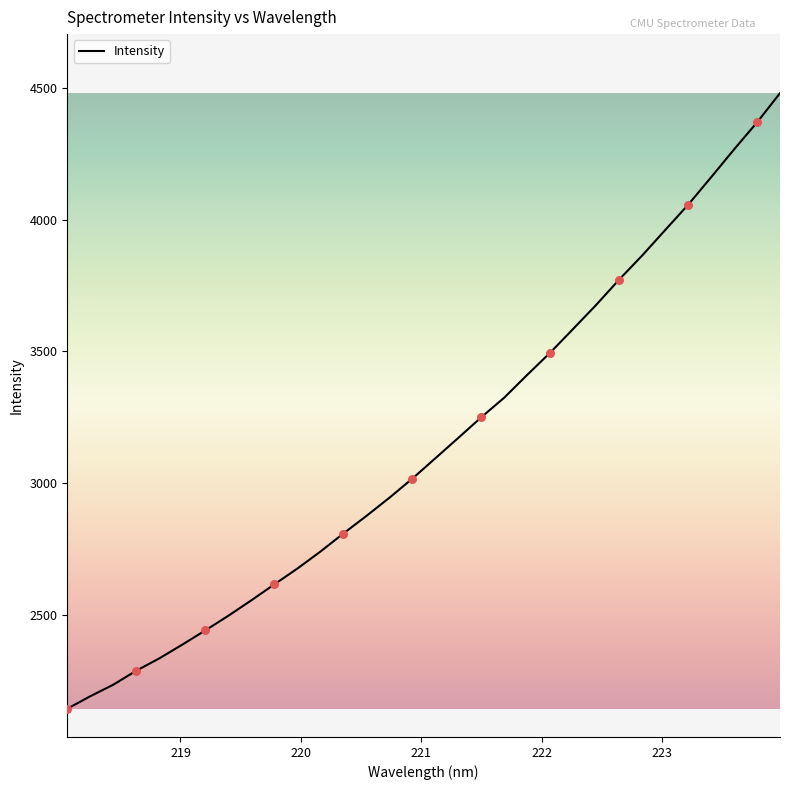

Is this an area chart (filled region under the line)?

No